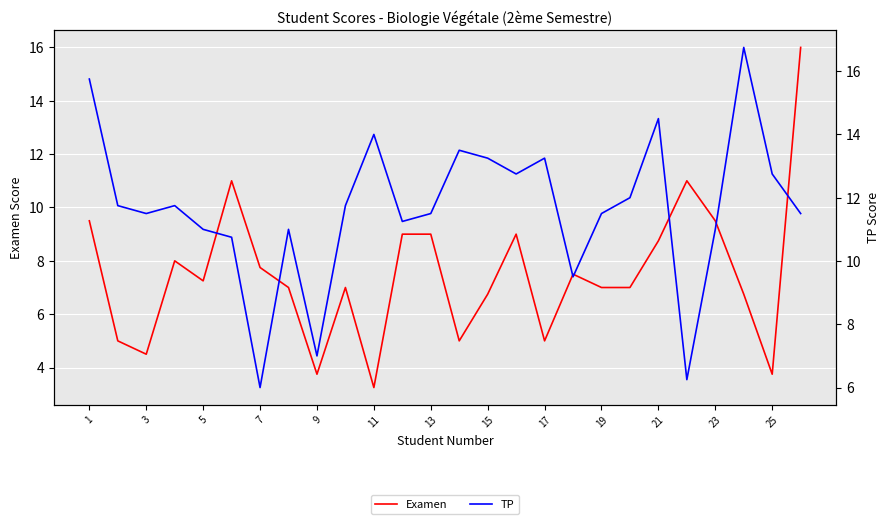

Rank the series by their maximum value, from highest to lowest.

TP, Examen